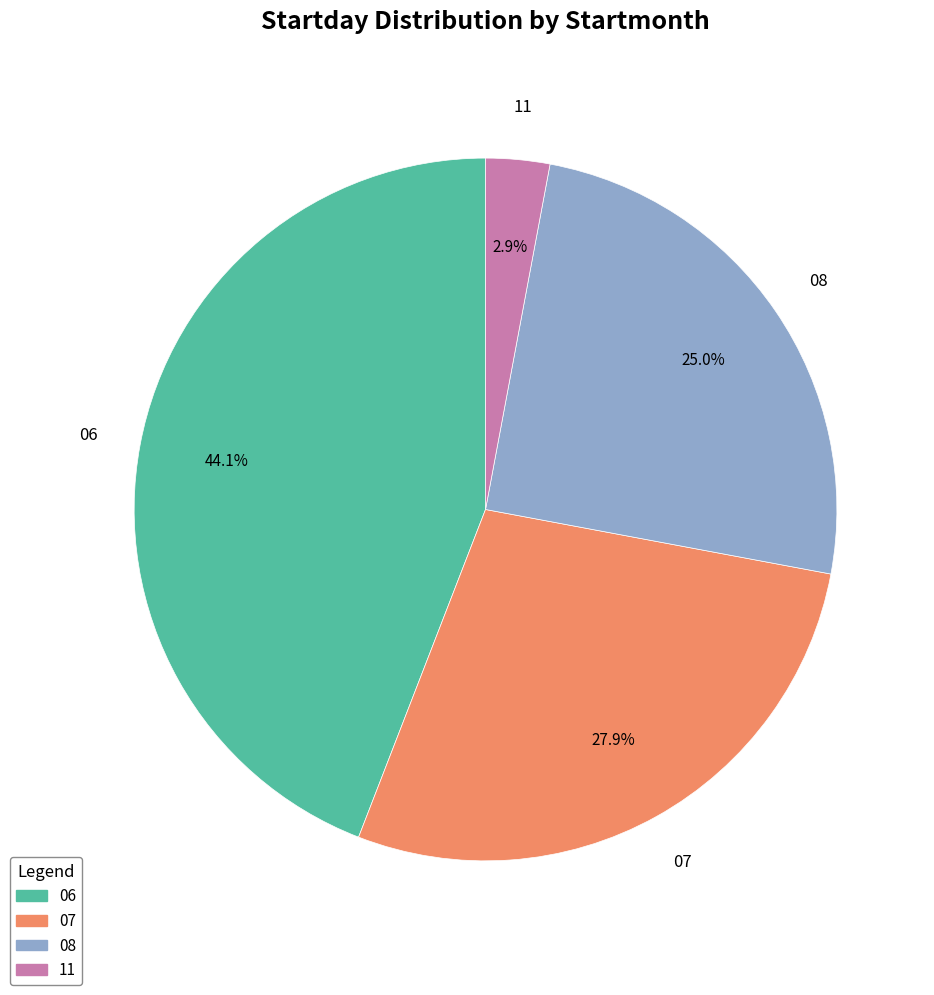

How many slices are in this pie chart?

4